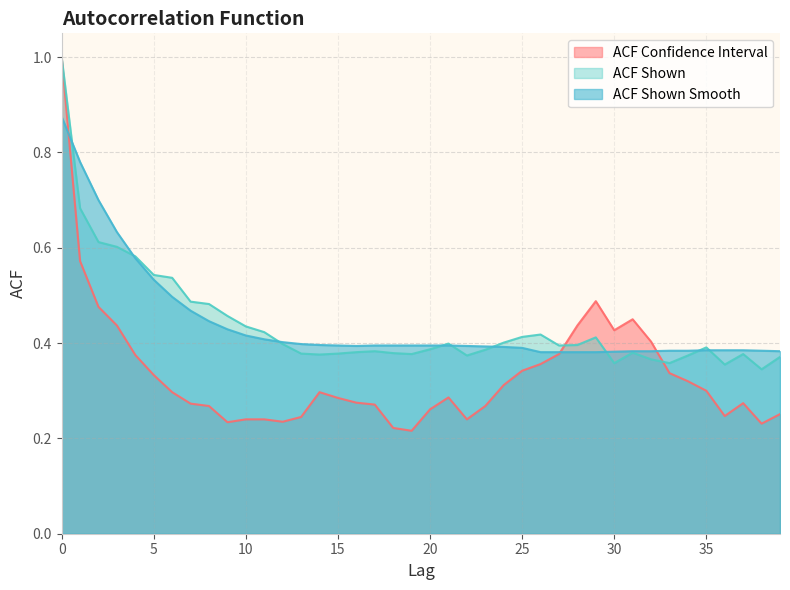

Which category has the lowest value across all series?

19